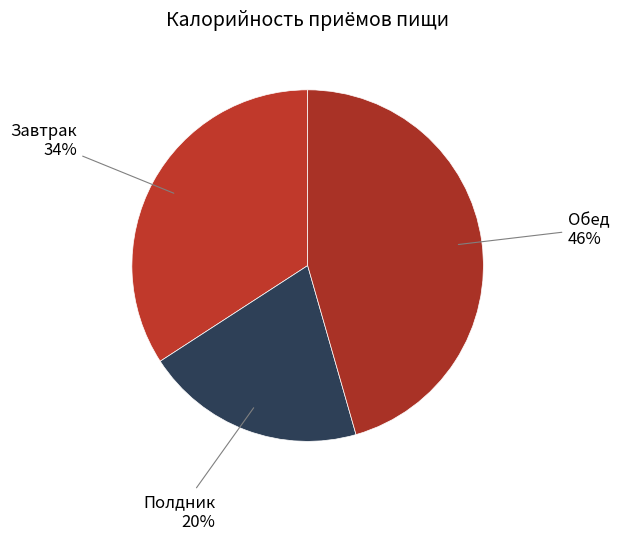

Which category has the biggest portion of the pie?

Обед